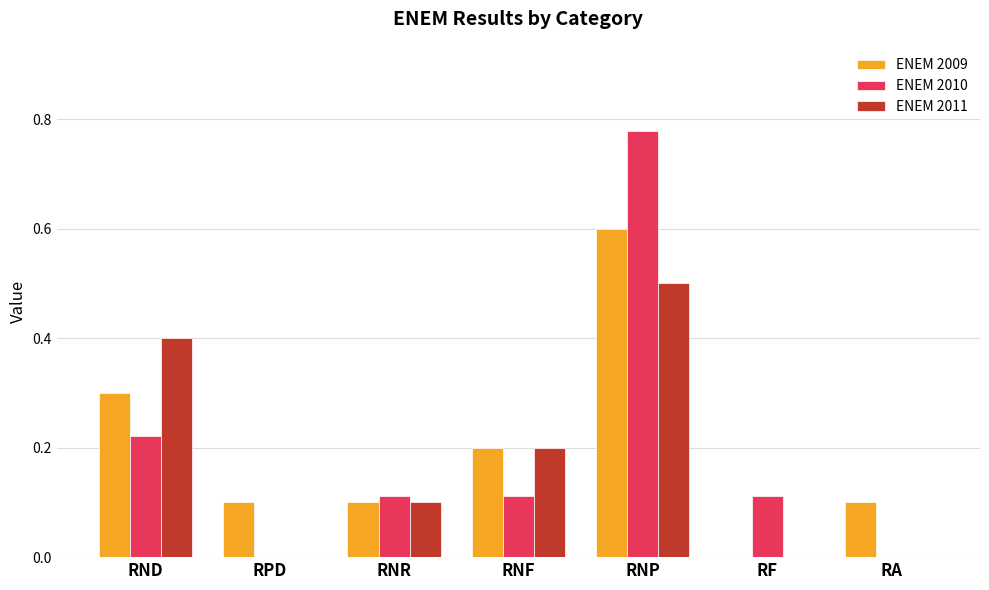

Does the chart contain stacked bars?

No